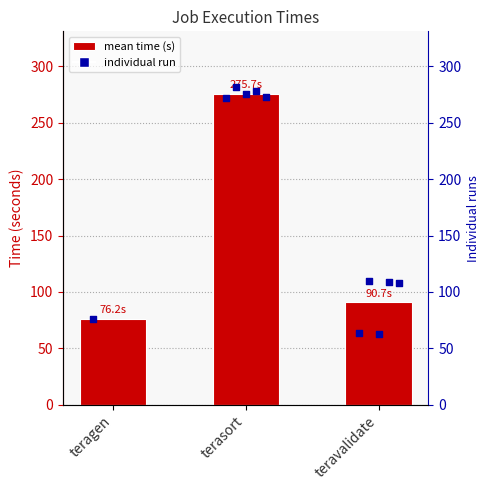

Approximately how many times larger is the value at teragen compared to teravalidate?

0.8